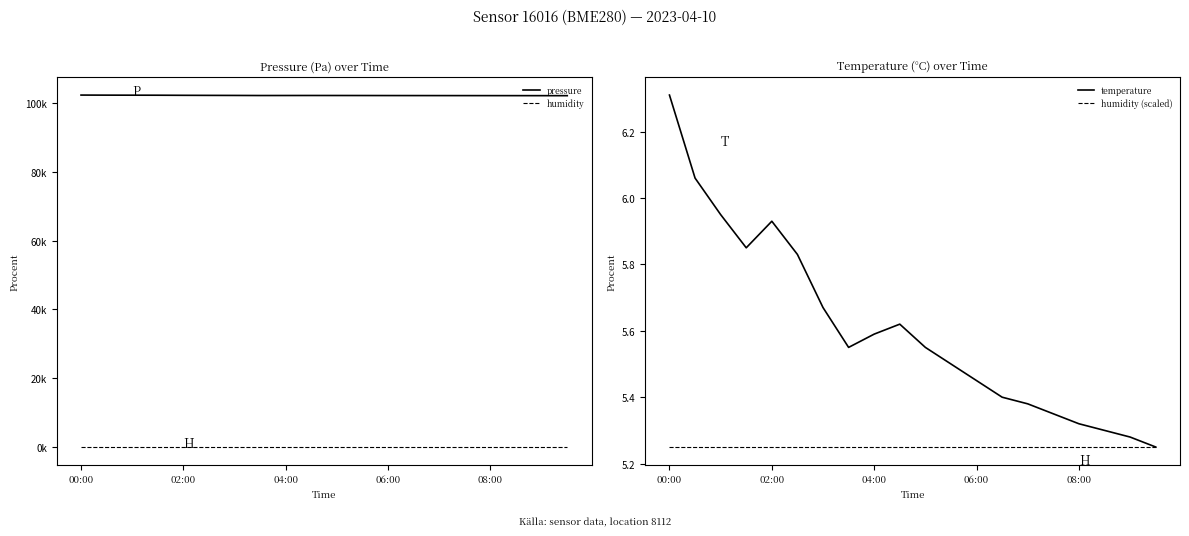

The value of humidity (scaled) at 04:00 is 7.3. True or false?

False